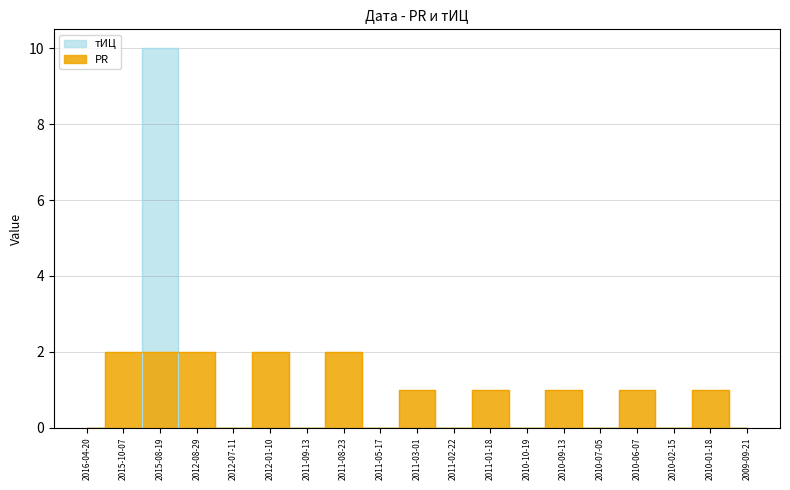

Rank the series by their maximum value, from lowest to highest.

PR, тИЦ